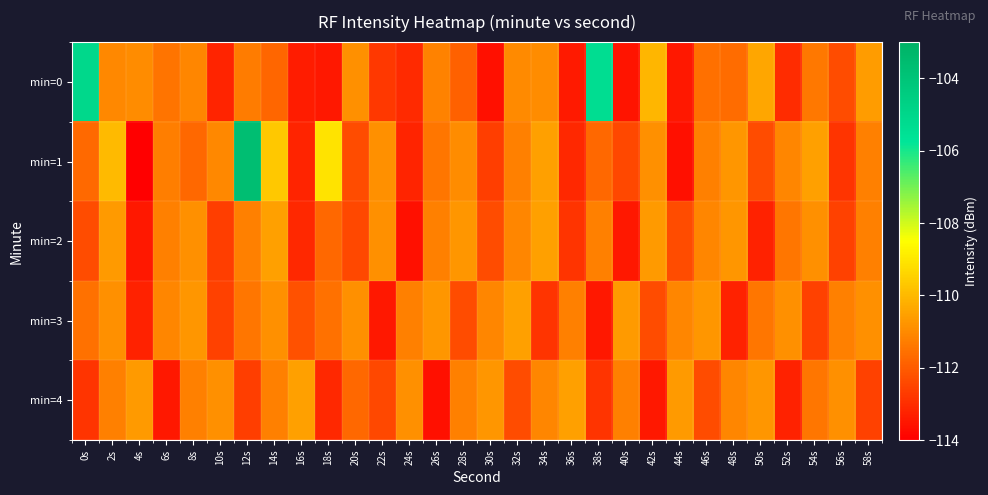

Between 40s and 4s, which is larger?

4s